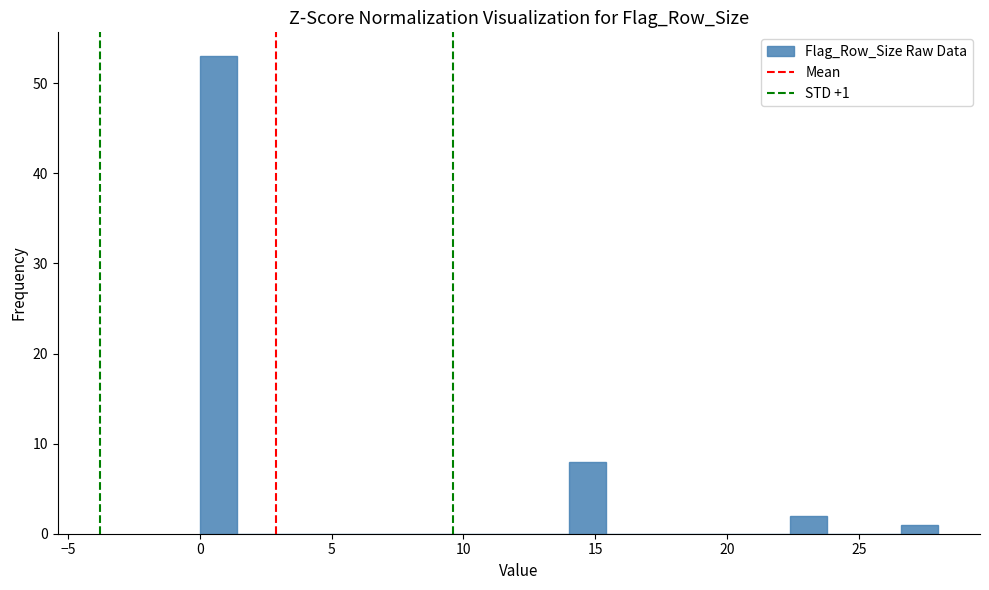

Read against the x-axis, roughly where is the centre of the tallest bar?

0.5